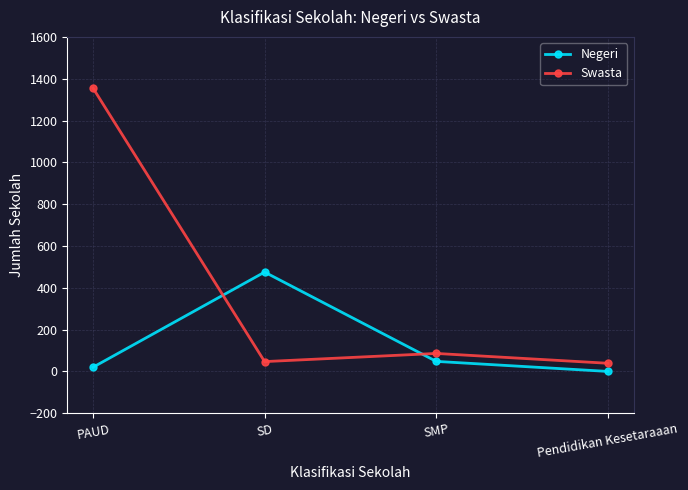

List the series in order of their peak value, highest first.

Swasta, Negeri